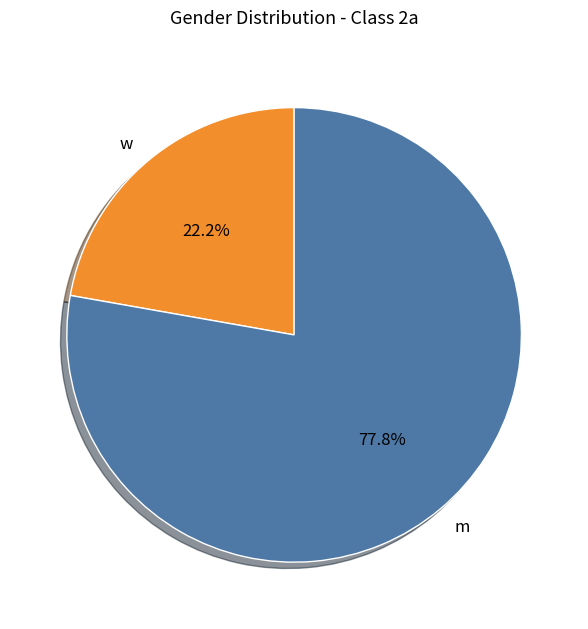

To the nearest percent, what is the combined percentage of w and m?

100%